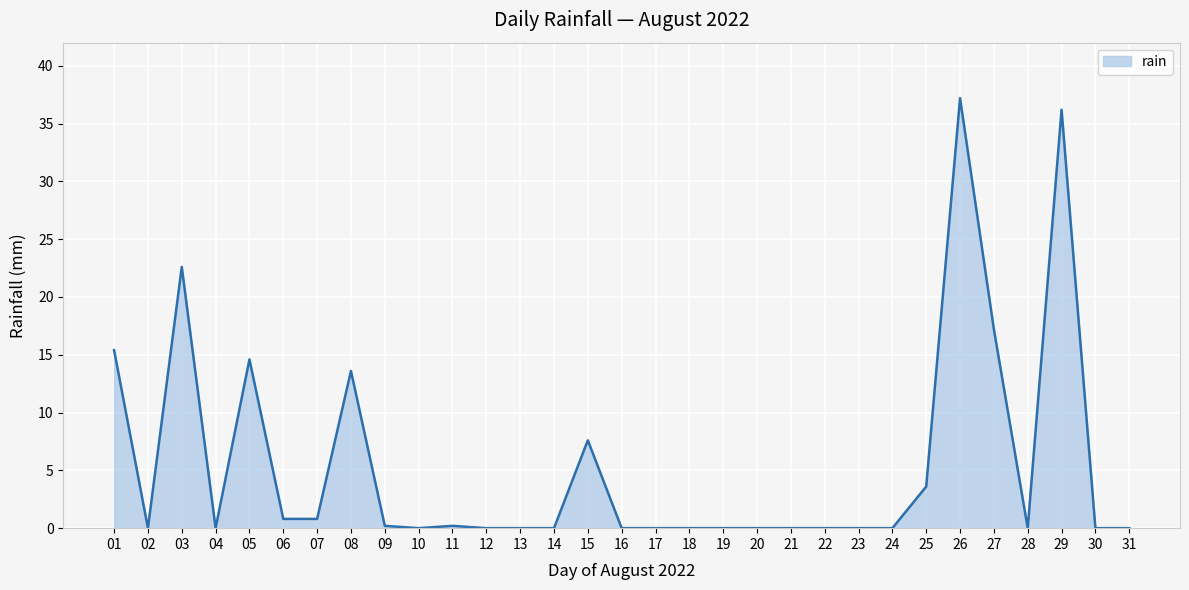

The chart shows a value of 0.0 at 02. True or false?

True